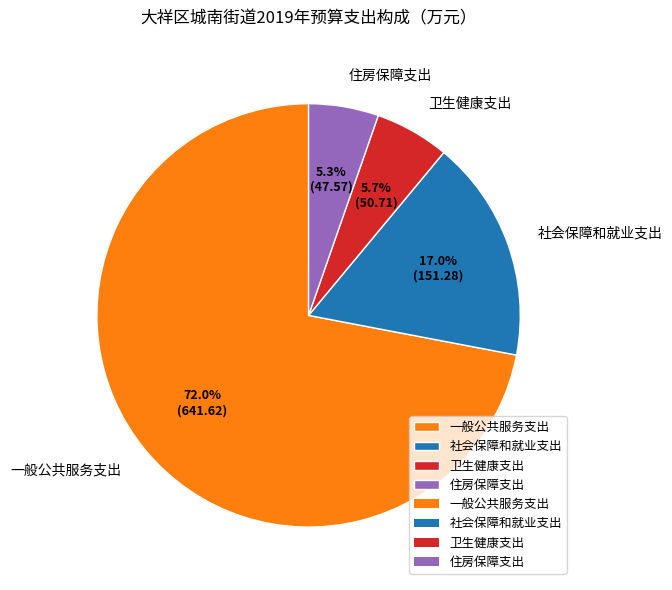

Which category has the biggest portion of the pie?

一般公共服务支出